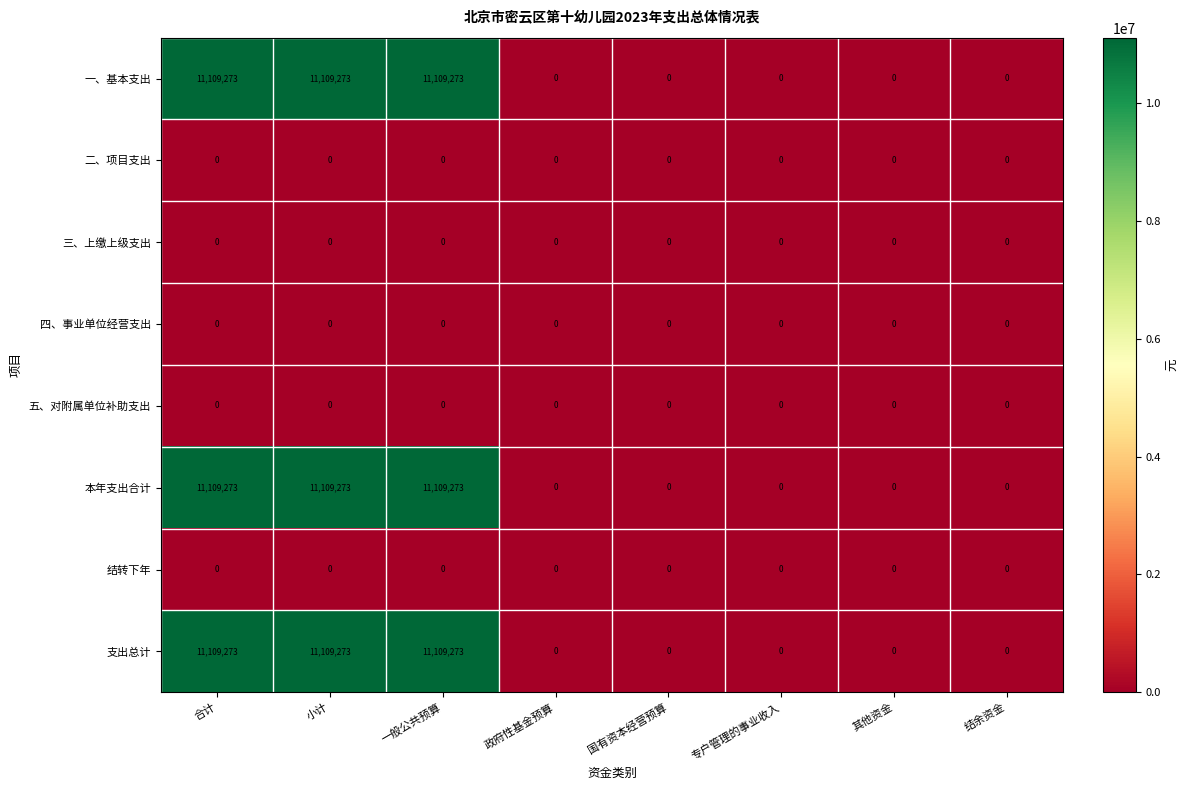

Is the value of 一、基本支出 at 一般公共预算 greater than the value of 四、事业单位经营支出 at 小计?

Yes